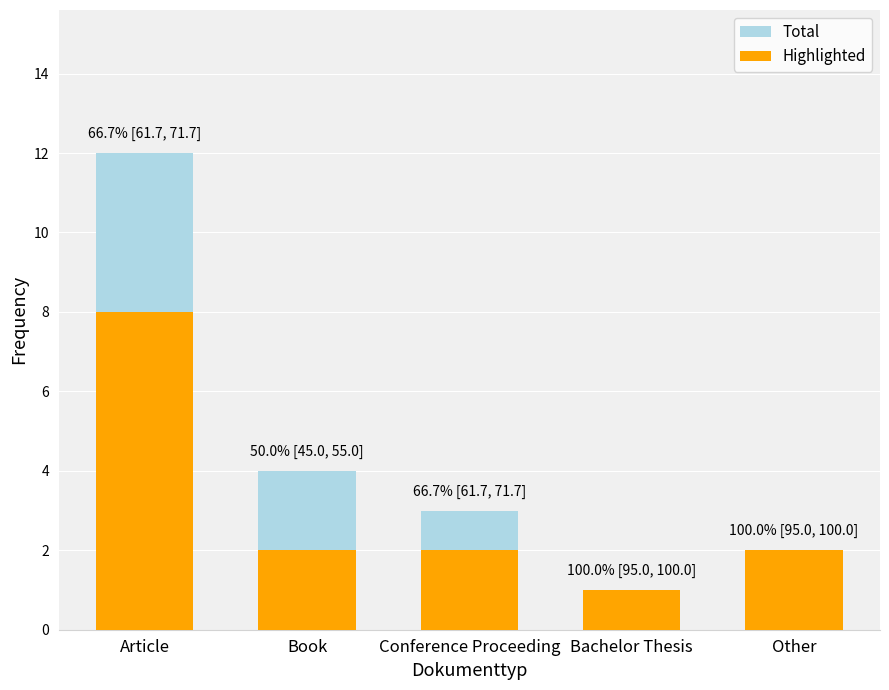

The value of Total at Other is 2. True or false?

True